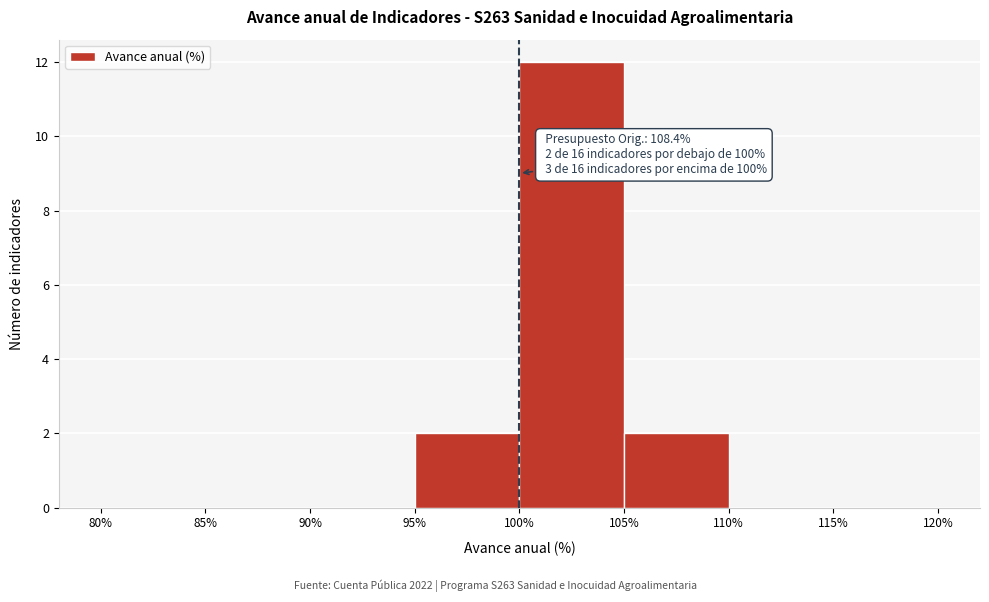

Over which range of the x-axis is the bar tallest?

100% to 105%